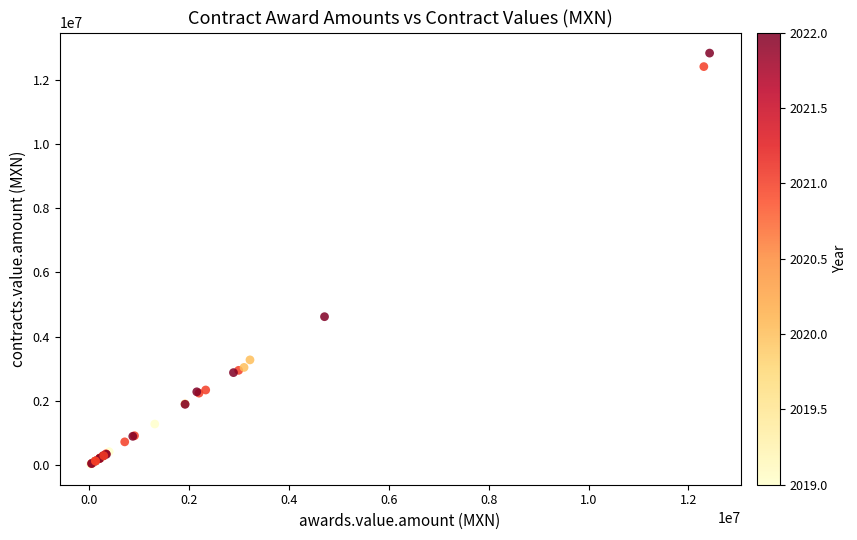

What Y value in the scatter plot is closest to 6428988?

4621462.0